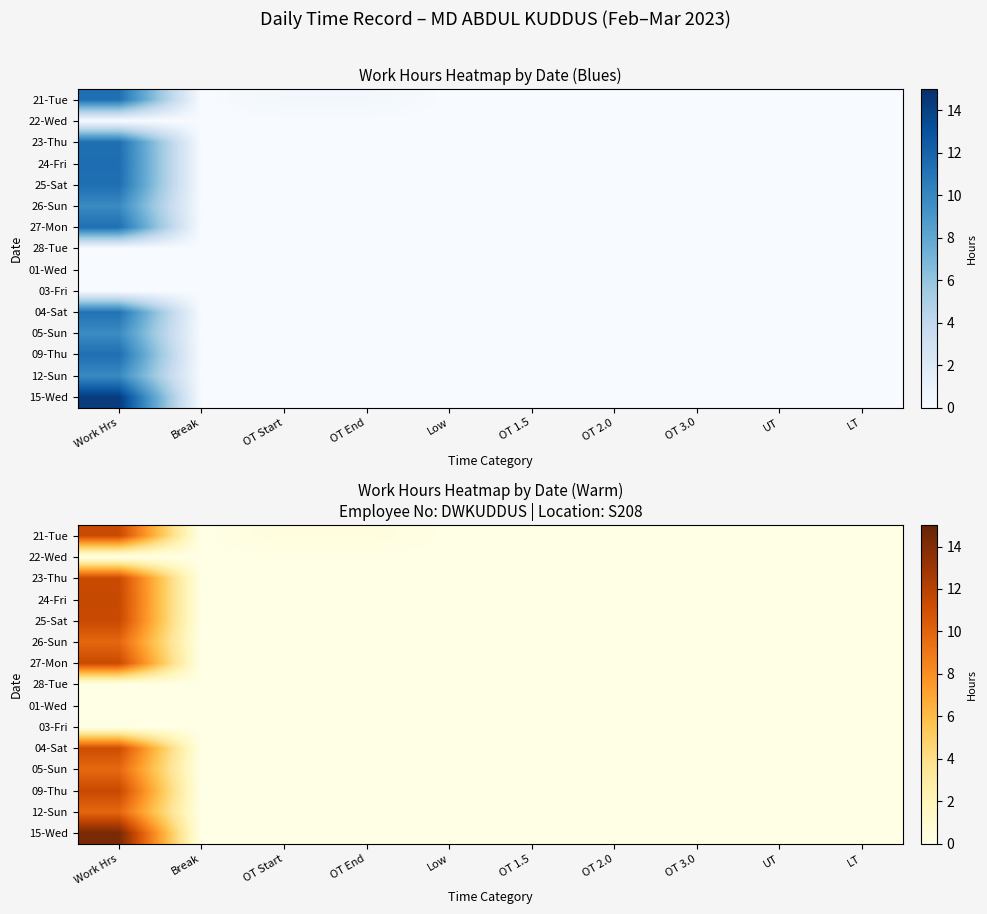

What is the sum of all 04-Sat values?

11.2